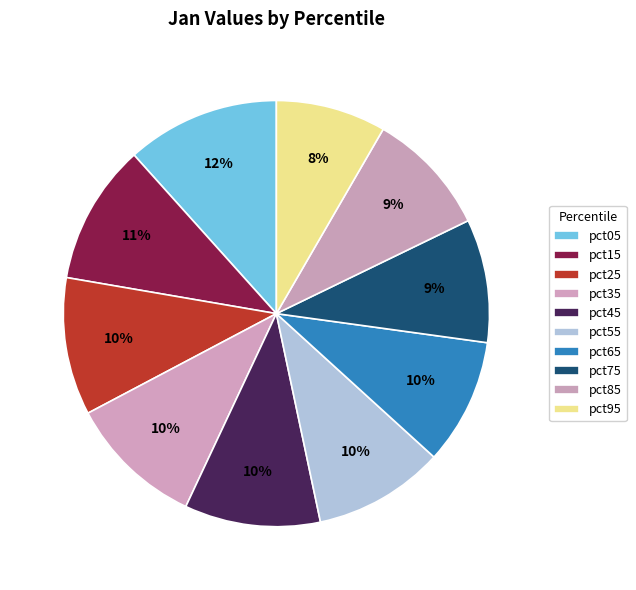

Rank the categories by value from highest to lowest.

pct05, pct15, pct25, pct45, pct35, pct55, pct65, pct85, pct75, pct95